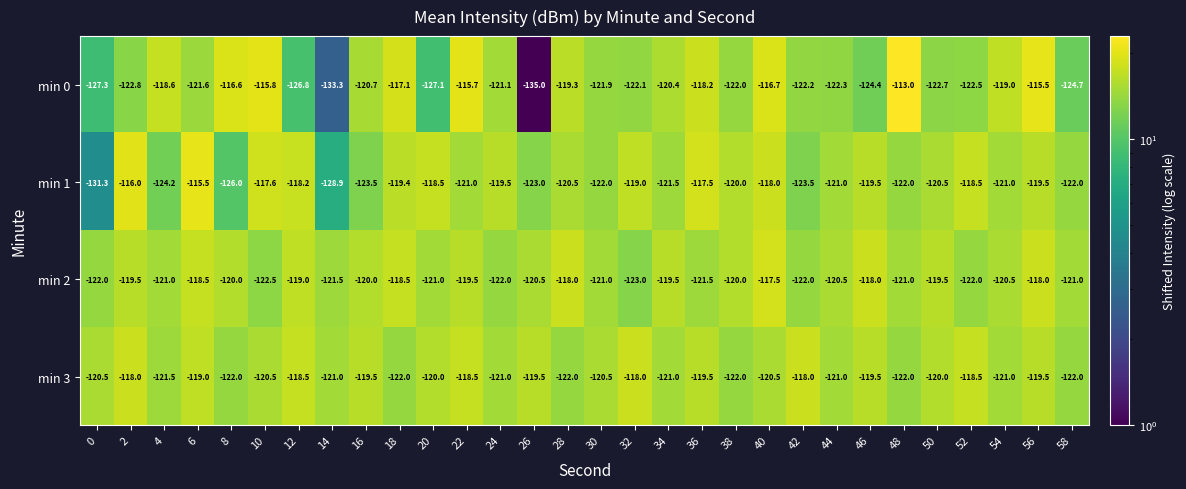

At which category is the sum across all series the highest?

56